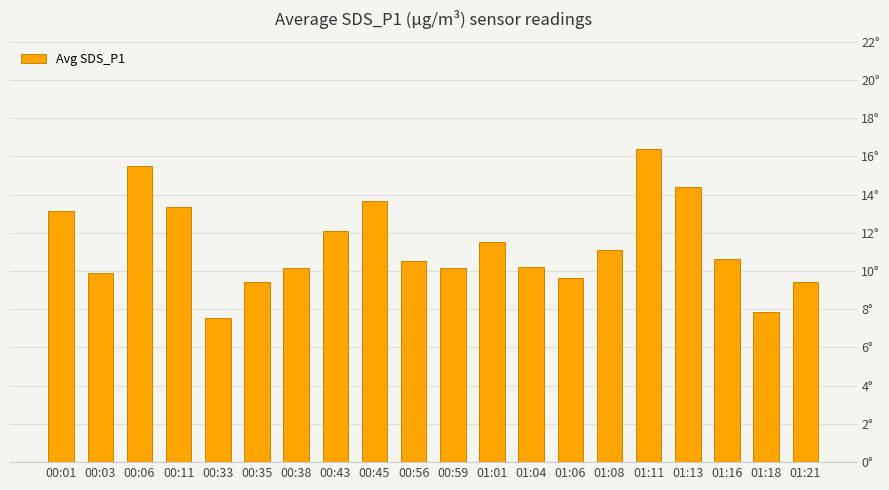

Does the chart contain any negative values?

No